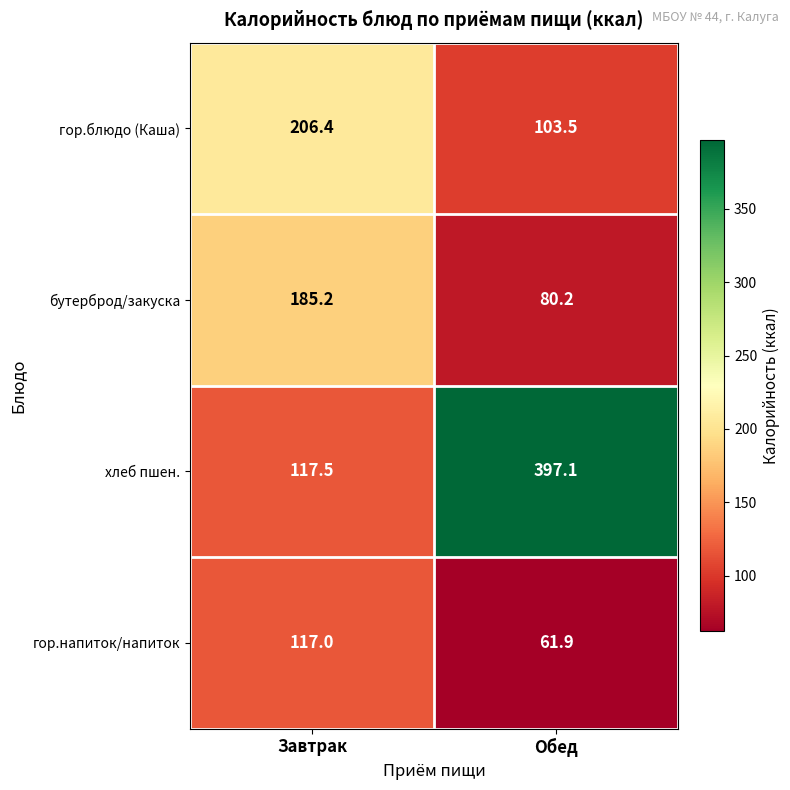

How many distinct data groups are displayed?

4